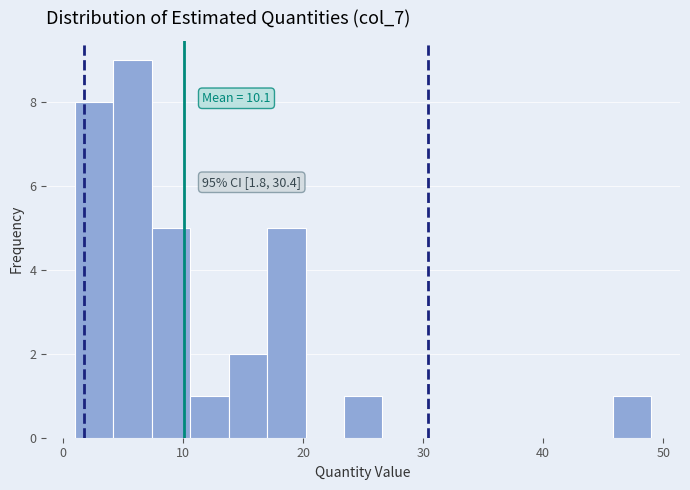

Around what value on the x-axis is the tallest bar? Give the approximate position of its centre, as read against the axis.

6